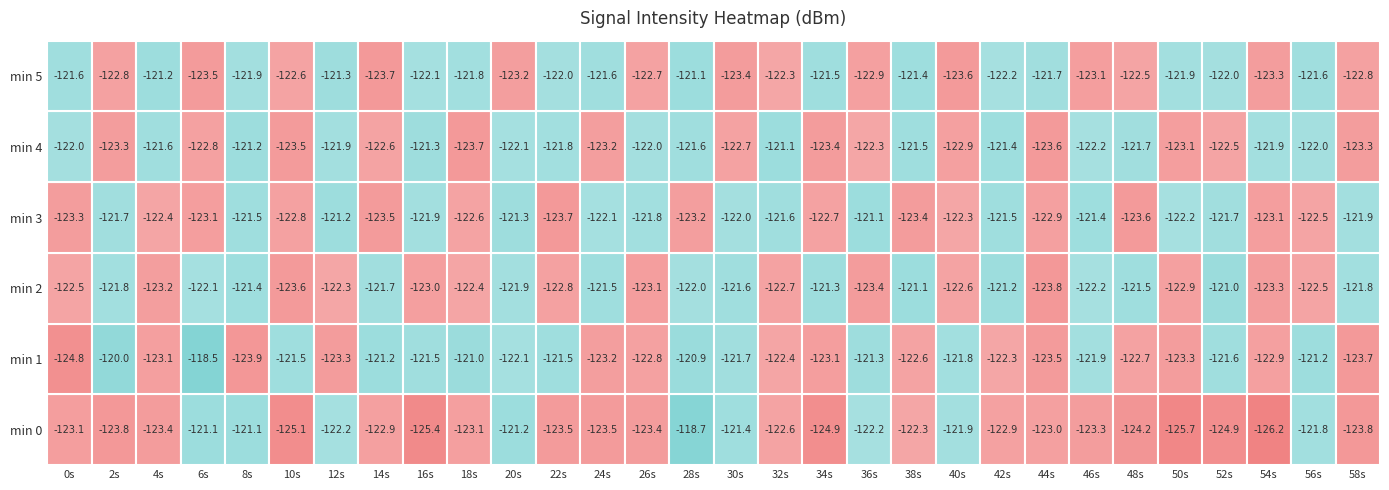

Reading right to left, extract all data points from this chart.

0: -123.8	-121.8	-126.2	-124.9	-125.7	-124.2	-123.3	-123.0	-122.9	-121.9	-122.3	-122.2	-124.9	-122.6	-121.4	-118.7	-123.4	-123.5	-123.5	-121.2	-123.1	-125.4	-122.9	-122.2	-125.1	-121.1	-121.1	-123.4	-123.8	-123.1
1: -123.7	-121.2	-122.9	-121.6	-123.3	-122.7	-121.9	-123.5	-122.3	-121.8	-122.6	-121.3	-123.1	-122.4	-121.7	-120.9	-122.8	-123.2	-121.5	-122.1	-121.0	-121.5	-121.2	-123.3	-121.5	-123.9	-118.5	-123.1	-120.0	-124.8
2: -121.8	-122.5	-123.3	-121.0	-122.9	-121.5	-122.2	-123.8	-121.2	-122.6	-121.1	-123.4	-121.3	-122.7	-121.6	-122.0	-123.1	-121.5	-122.8	-121.9	-122.4	-123.0	-121.7	-122.3	-123.6	-121.4	-122.1	-123.2	-121.8	-122.5
3: -121.9	-122.5	-123.1	-121.7	-122.2	-123.6	-121.4	-122.9	-121.5	-122.3	-123.4	-121.1	-122.7	-121.6	-122.0	-123.2	-121.8	-122.1	-123.7	-121.3	-122.6	-121.9	-123.5	-121.2	-122.8	-121.5	-123.1	-122.4	-121.7	-123.3
4: -123.3	-122.0	-121.9	-122.5	-123.1	-121.7	-122.2	-123.6	-121.4	-122.9	-121.5	-122.3	-123.4	-121.1	-122.7	-121.6	-122.0	-123.2	-121.8	-122.1	-123.7	-121.3	-122.6	-121.9	-123.5	-121.2	-122.8	-121.6	-123.3	-122.0
5: -122.8	-121.6	-123.3	-122.0	-121.9	-122.5	-123.1	-121.7	-122.2	-123.6	-121.4	-122.9	-121.5	-122.3	-123.4	-121.1	-122.7	-121.6	-122.0	-123.2	-121.8	-122.1	-123.7	-121.3	-122.6	-121.9	-123.5	-121.2	-122.8	-121.6